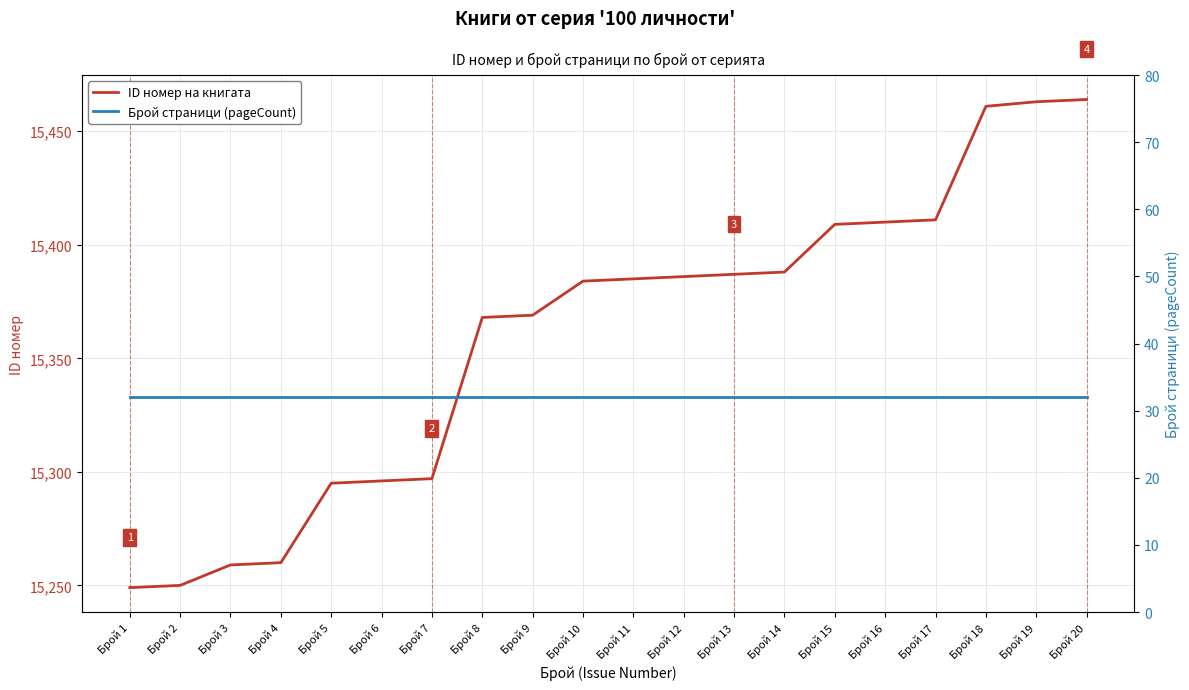

Reading left to right, what are all the values shown in this chart?

ID номер на книгата: Брой 1=15249	Брой 2=15250	Брой 3=15259	Брой 4=15260	Брой 5=15295	Брой 6=15296	Брой 7=15297	Брой 8=15368	Брой 9=15369	Брой 10=15384	Брой 11=15385	Брой 12=15386	Брой 13=15387	Брой 14=15388	Брой 15=15409	Брой 16=15410	Брой 17=15411	Брой 18=15461	Брой 19=15463	Брой 20=15464
Брой страници (pageCount): Брой 1=32	Брой 2=32	Брой 3=32	Брой 4=32	Брой 5=32	Брой 6=32	Брой 7=32	Брой 8=32	Брой 9=32	Брой 10=32	Брой 11=32	Брой 12=32	Брой 13=32	Брой 14=32	Брой 15=32	Брой 16=32	Брой 17=32	Брой 18=32	Брой 19=32	Брой 20=32